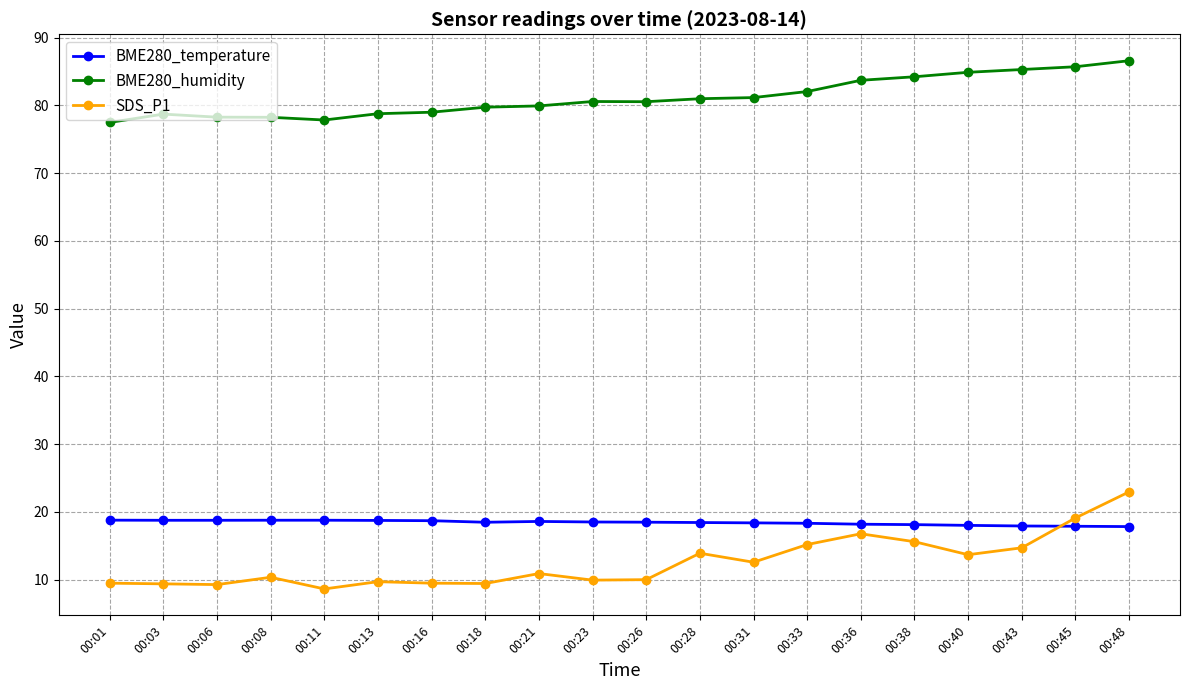

What is the spread (max minus min) of values at 00:01?

68.0